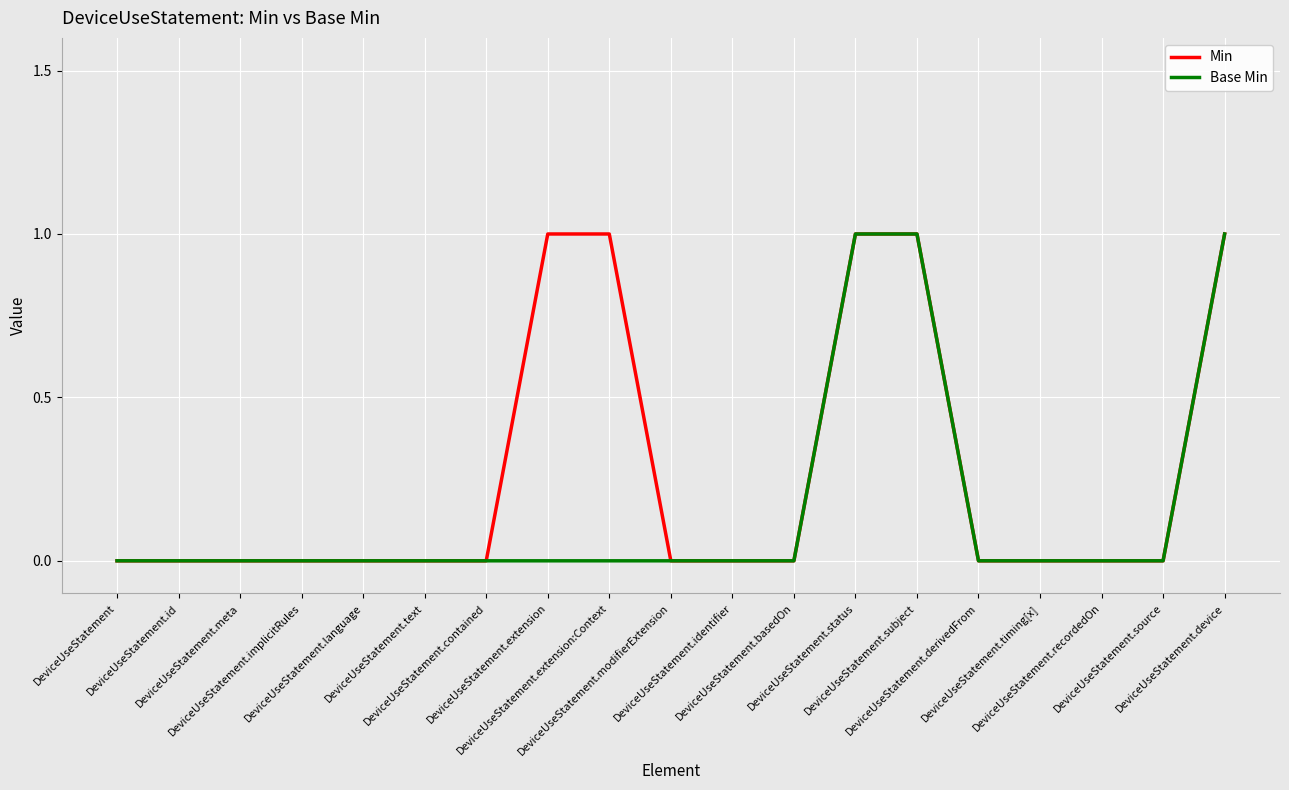

What is the difference between the maximum and second lowest values in the Min series?

1